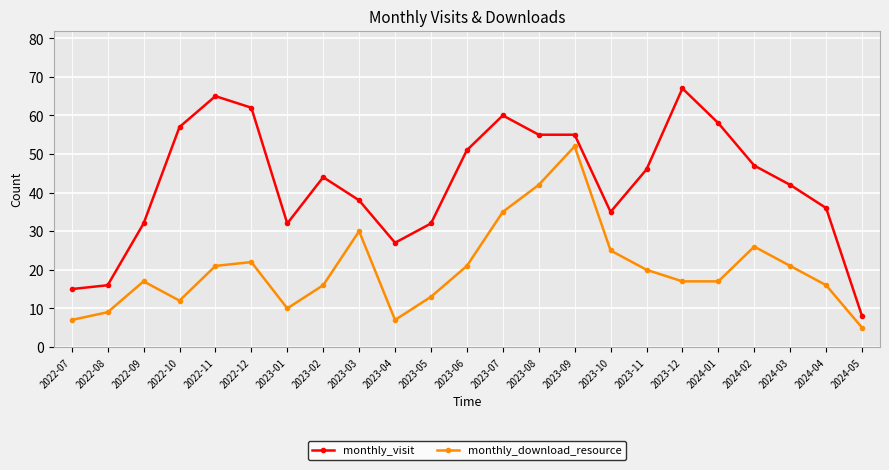

What is the average value of the monthly_visit series?

43